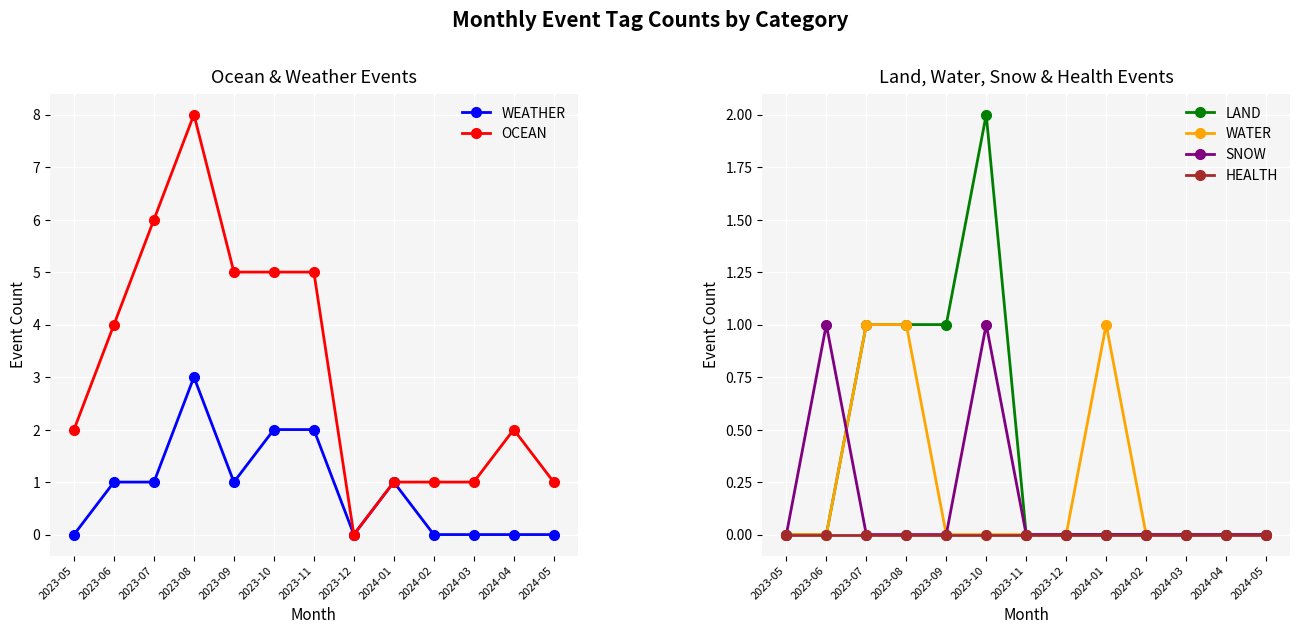

At 2023-12, list the series in order from largest to smallest.

WEATHER, OCEAN, LAND, WATER, SNOW, HEALTH